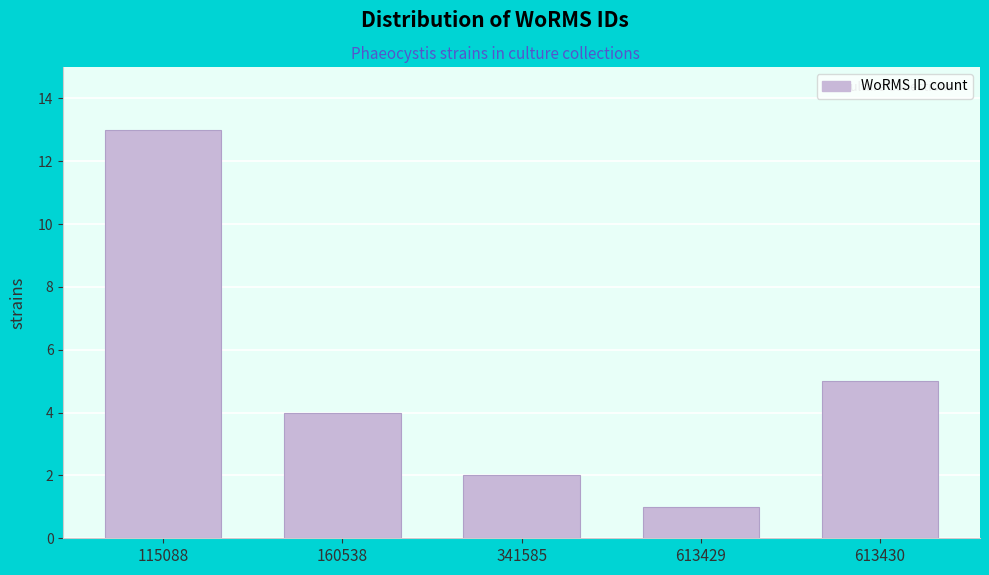

Reading left to right, extract all data points from this chart.

13	4	2	1	5